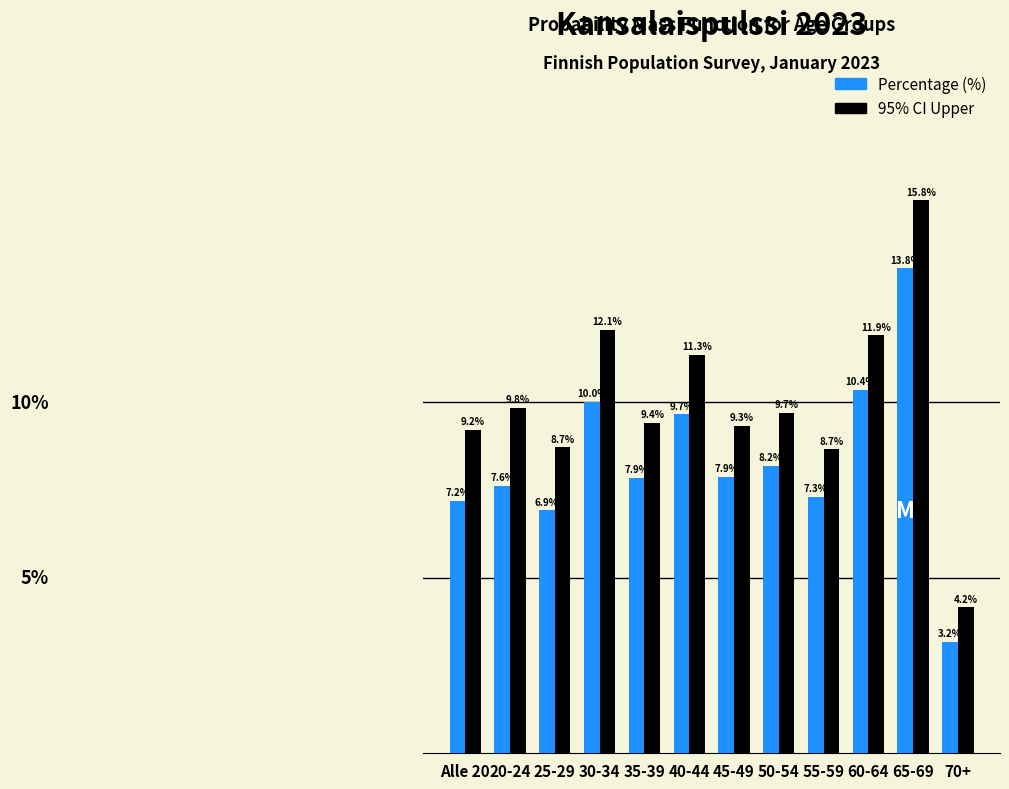

Where does the Percentage (%) series first go above 7?

Alle 20